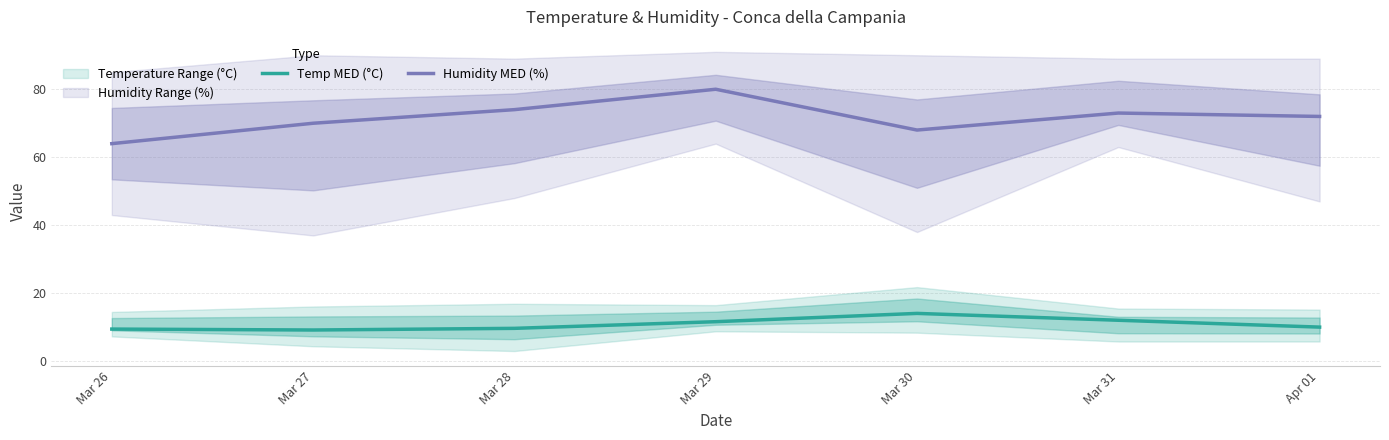

At which label is Humidity MED (%) closest to 72?

Apr 01